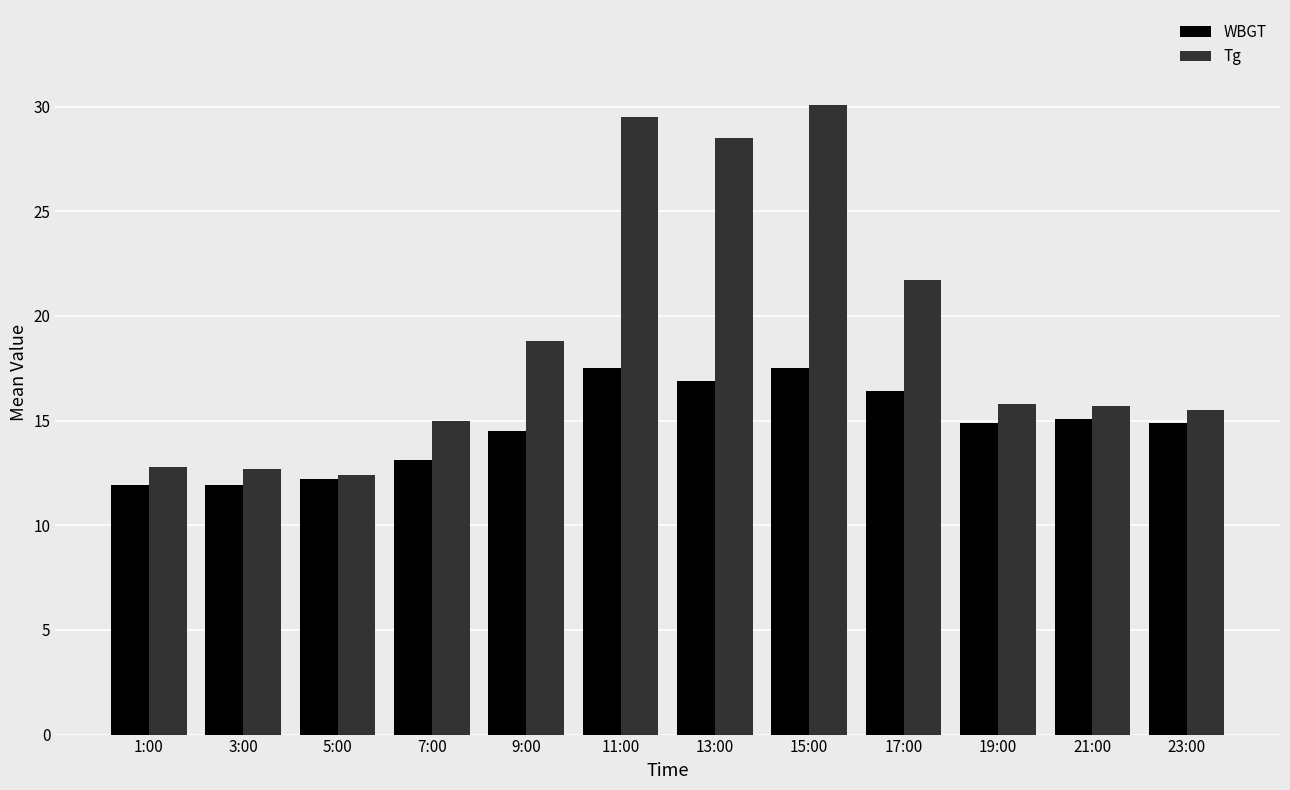

What is the maximum value shown in the chart?

30.1